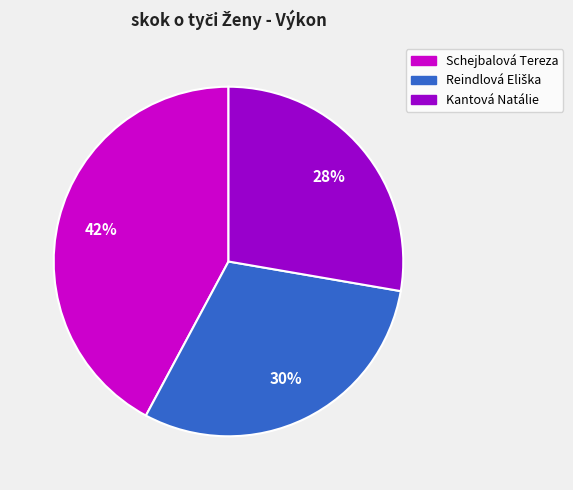

How many segments does this pie chart have?

3